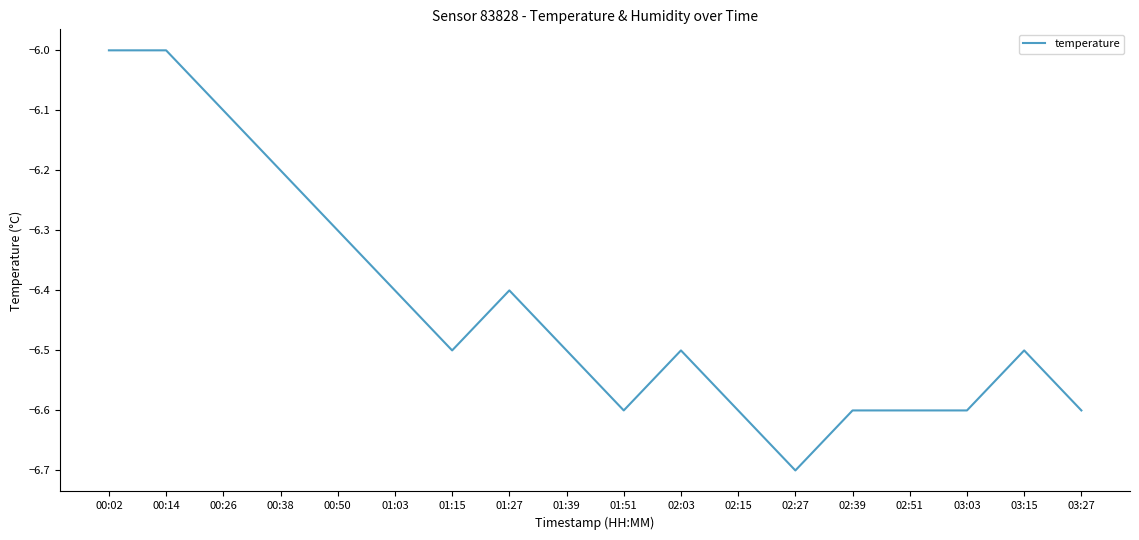

The value at 02:03 is -6.5. True or false?

True